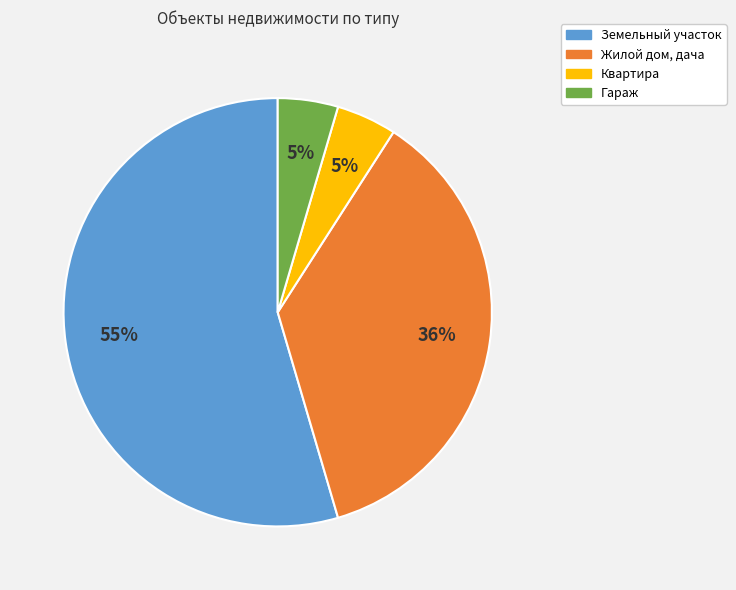

Is the sum of Гараж and Жилой дом, дача greater than half?

No